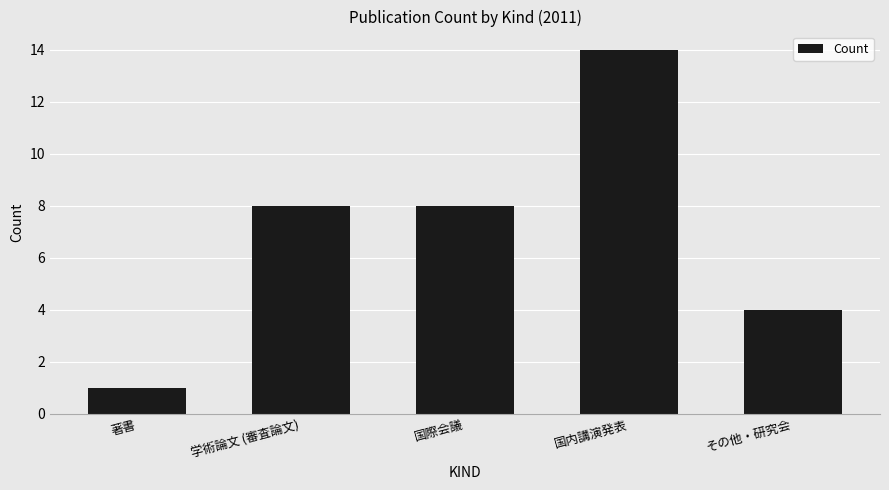

The chart shows a value of 4 at その他・研究会. True or false?

True